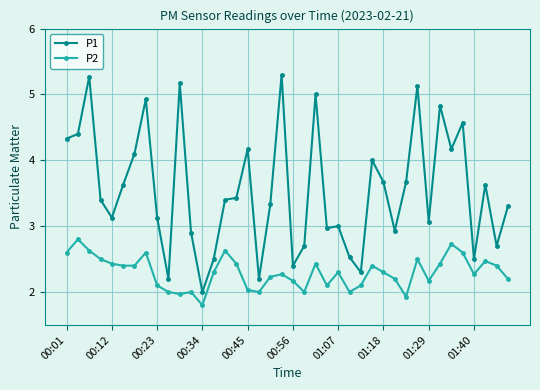

What is the value of the P1 point at the 7th from the left?

4.1